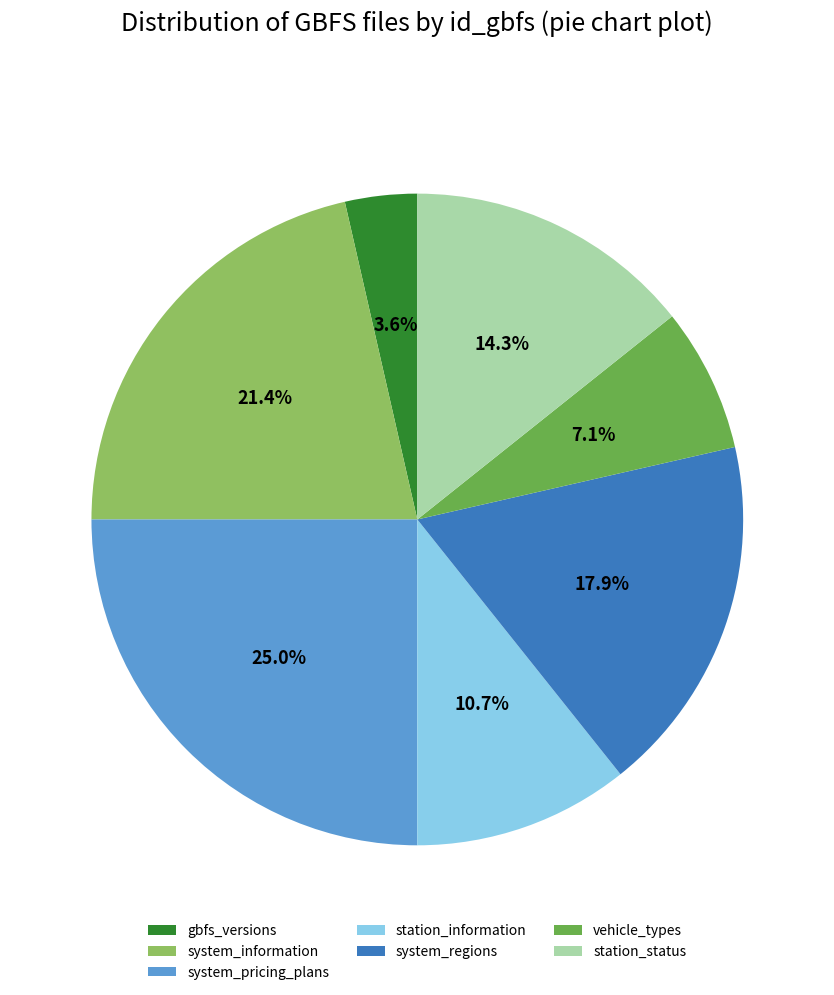

Rank the categories by value from highest to lowest.

system_pricing_plans, system_information, system_regions, station_status, station_information, vehicle_types, gbfs_versions